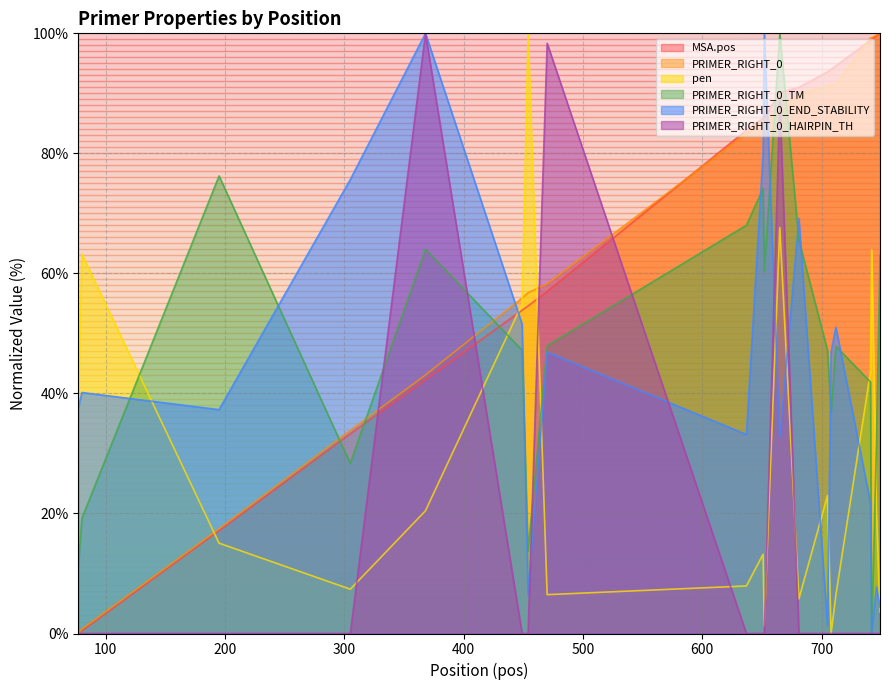

The MSA.pos series shows 93.6 at 705. True or false?

True